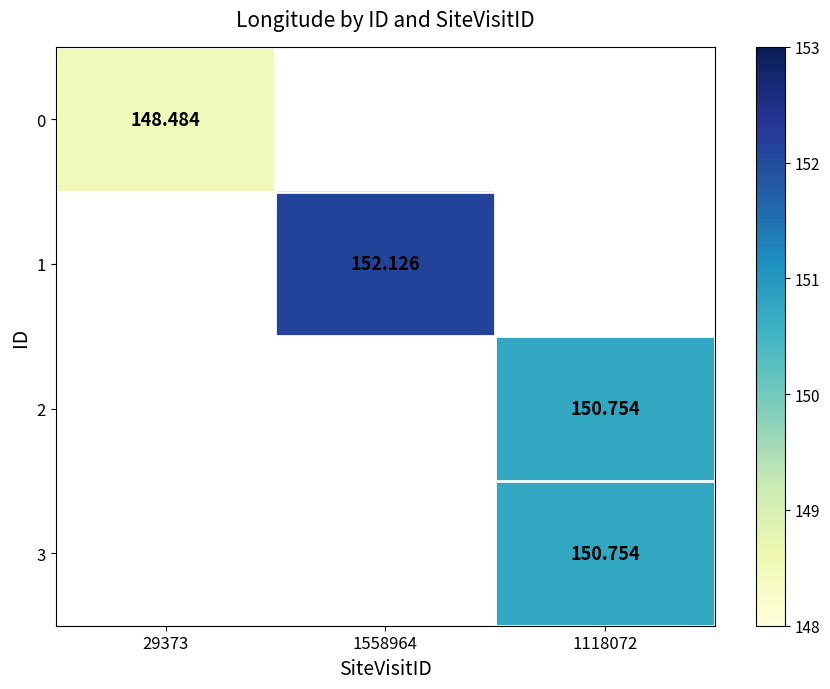

How many series are shown in this chart?

4